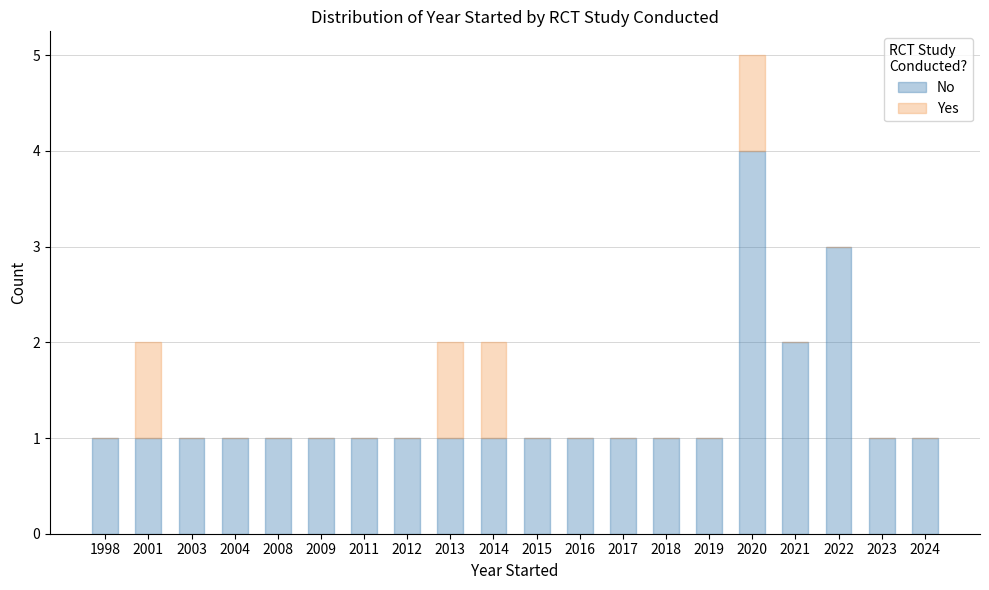

At which label does No reach its peak?

2020